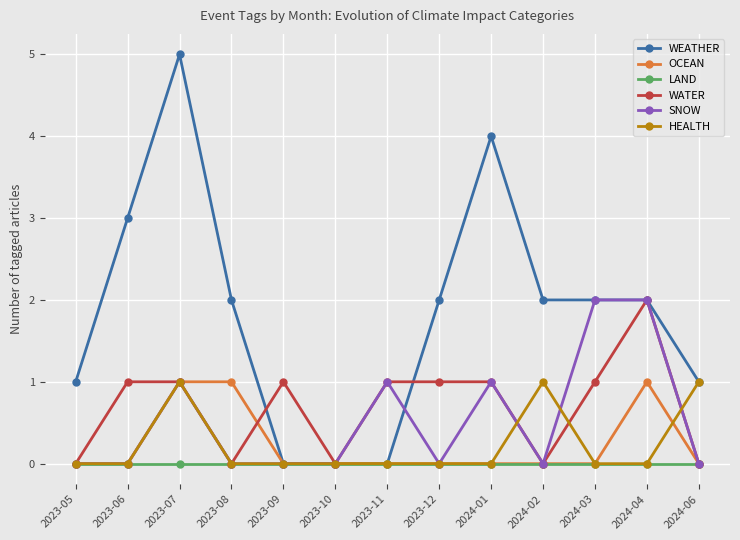

Which series has the largest range (max minus min)?

WEATHER